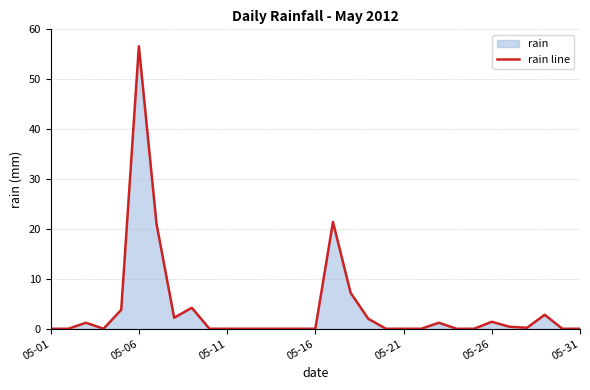

Does the chart have visible grid lines?

Yes